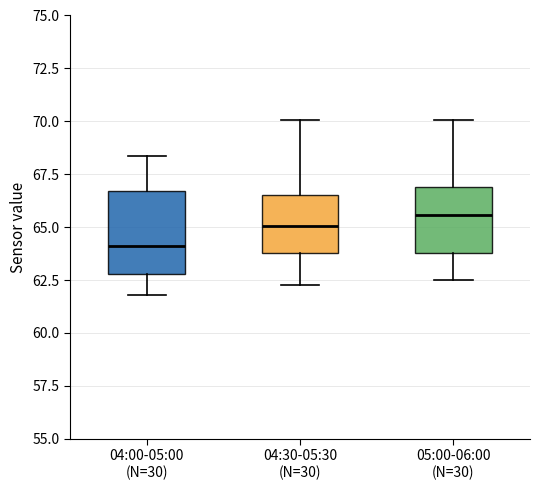

Where does the lower whisker of the box for 05:00-06:00 (N=30) end on the y-axis? The values are not printed on the chart, so give them approximately, as read against the axis.

62.5